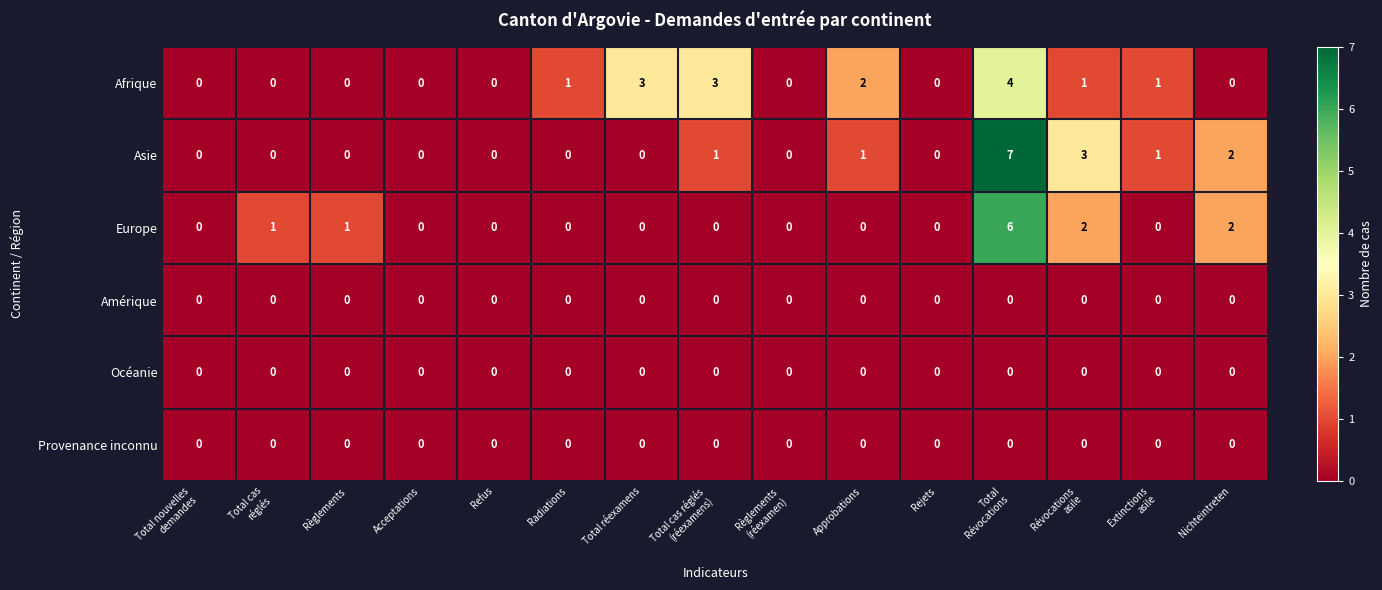

Which series has the largest range (max minus min)?

Asie